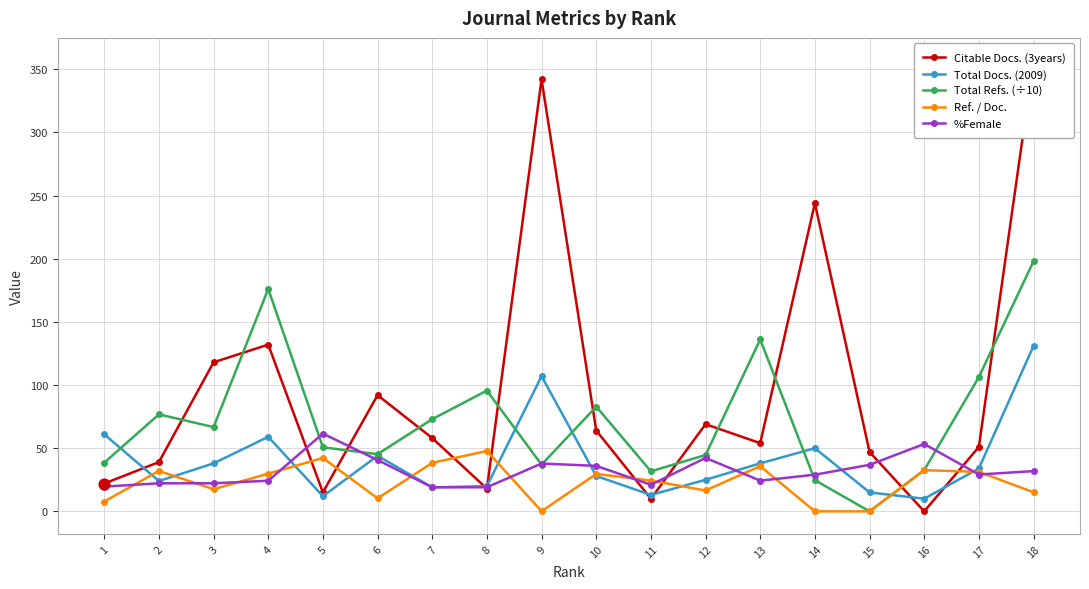

What is the total value across all series at 15?

98.8